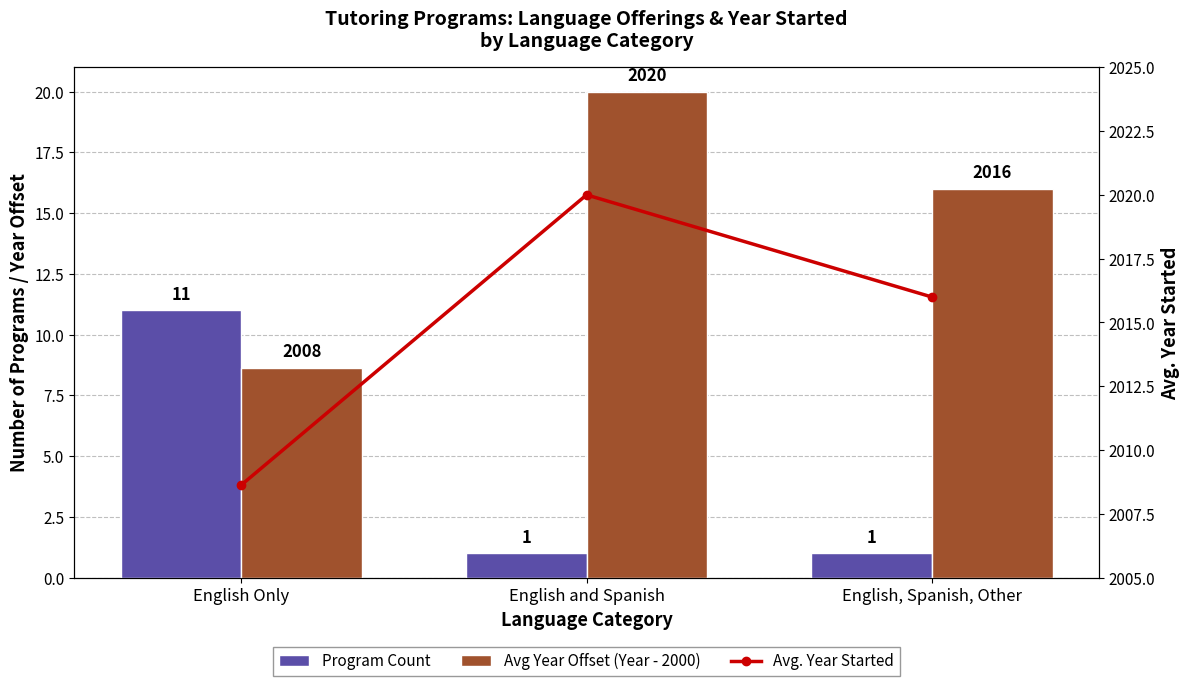

Which series changed the most between English Only and English and Spanish?

Avg Year Offset (Year - 2000)